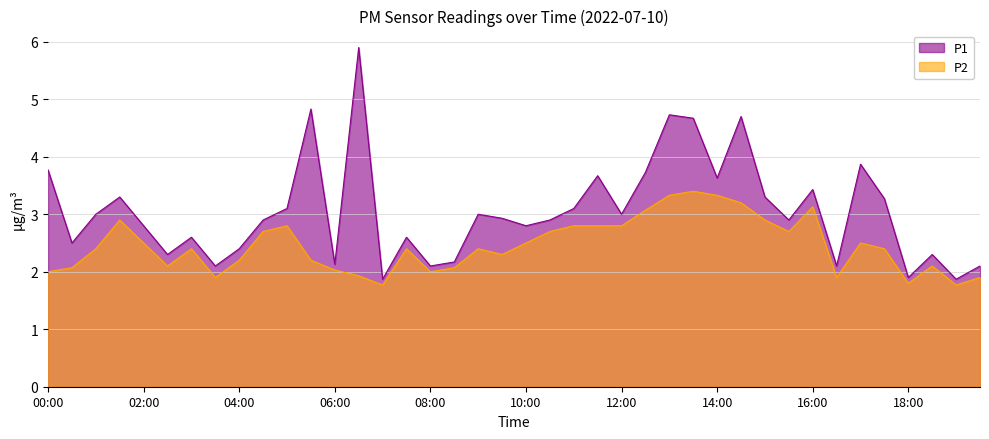

What is the value of the P2 point at the 40th from the left?

1.9